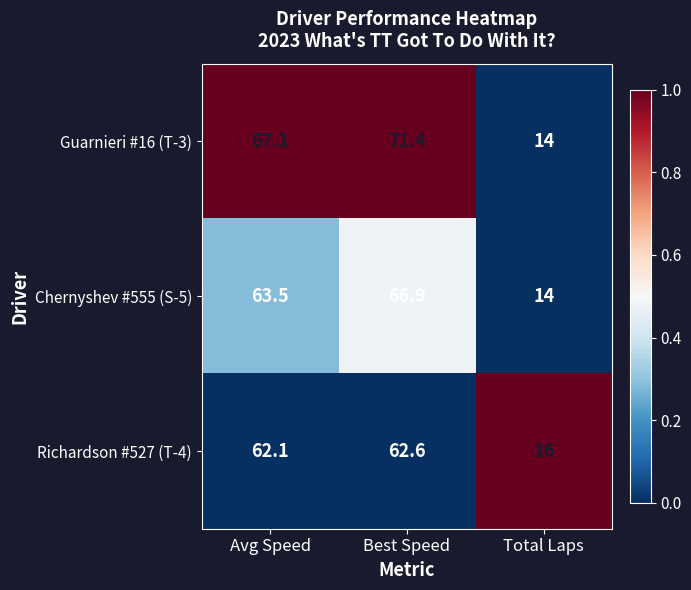

True or false: Chernyshev #555 (S-5) has a value of 106.7 at Best Speed.

False